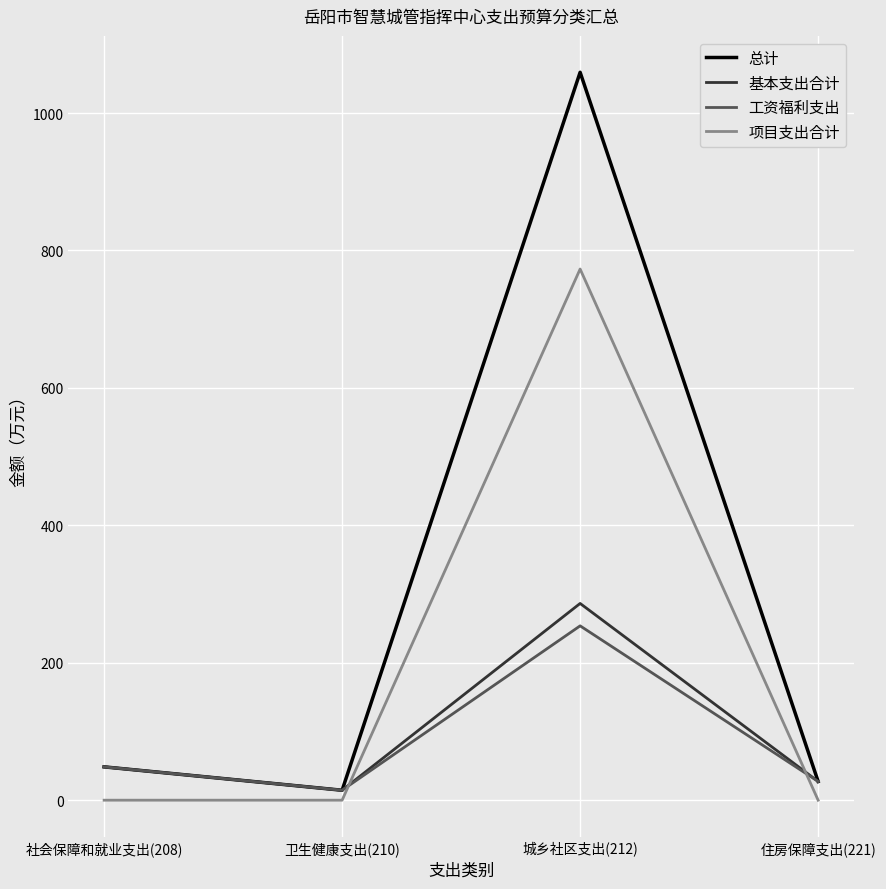

Is this an area chart (filled region under the line)?

No